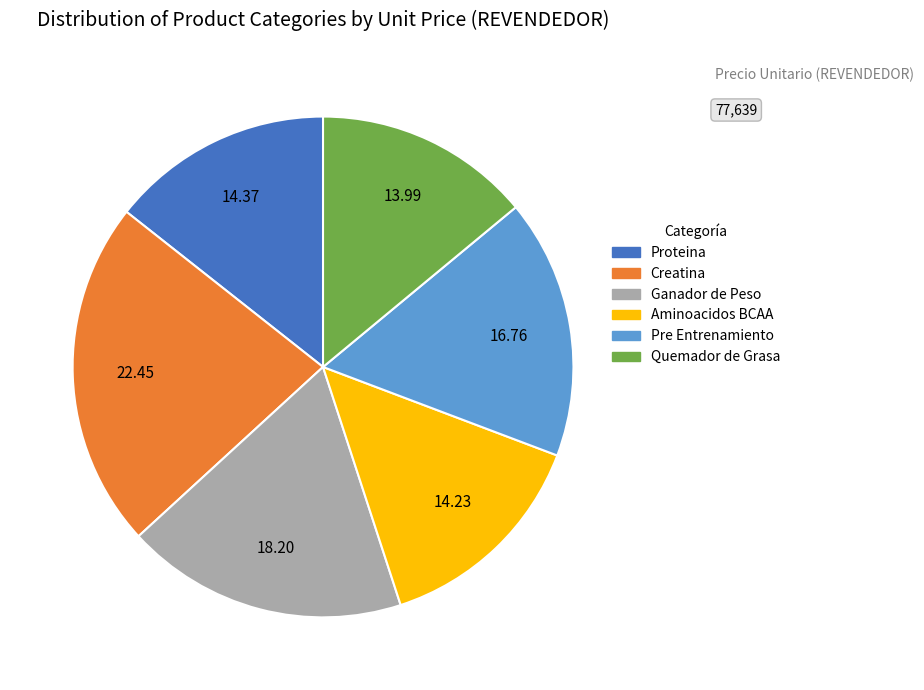

Count the number of slices in the pie.

6